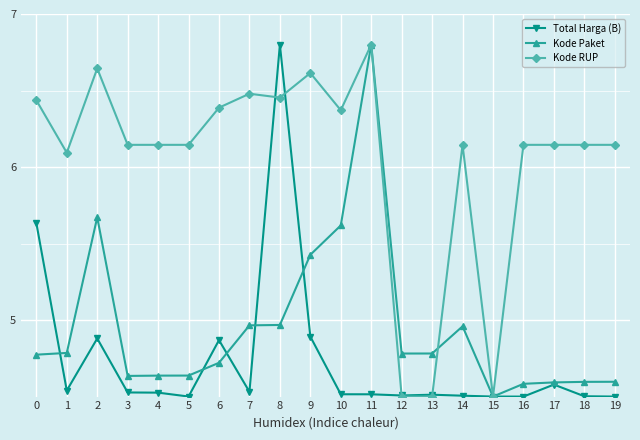

At 9, list the series in order from largest to smallest.

Kode RUP, Kode Paket, Total Harga (B)